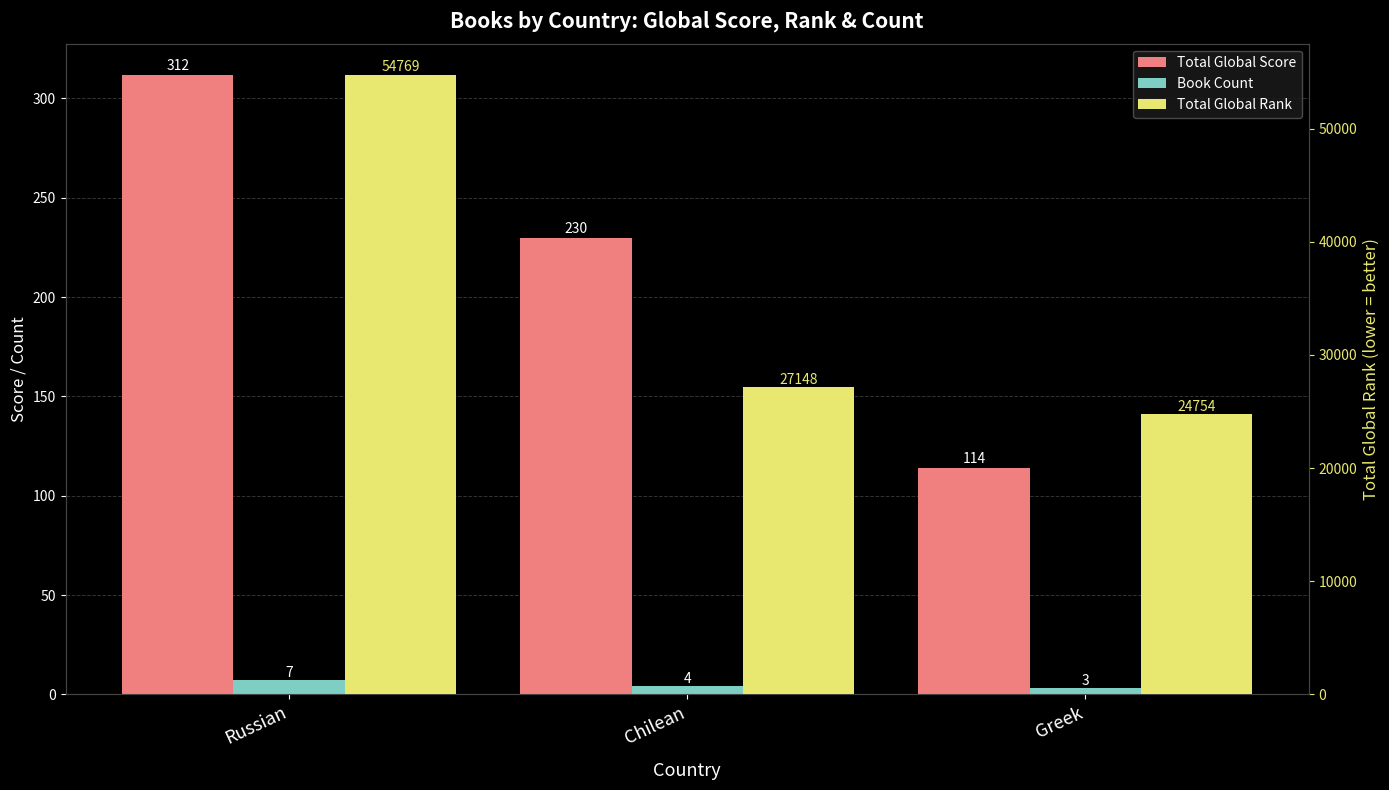

What is the average value of the Total Global Rank series?

35557